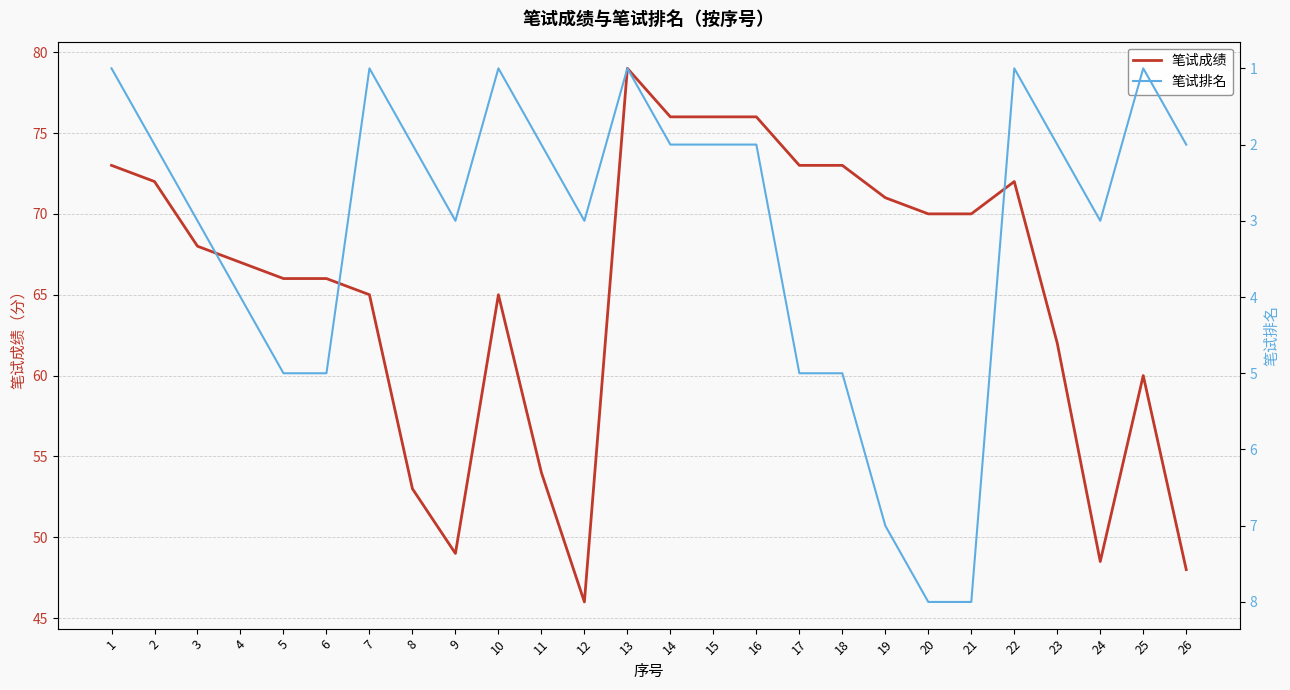

What is the highest value of the 笔试排名 series?

8.0